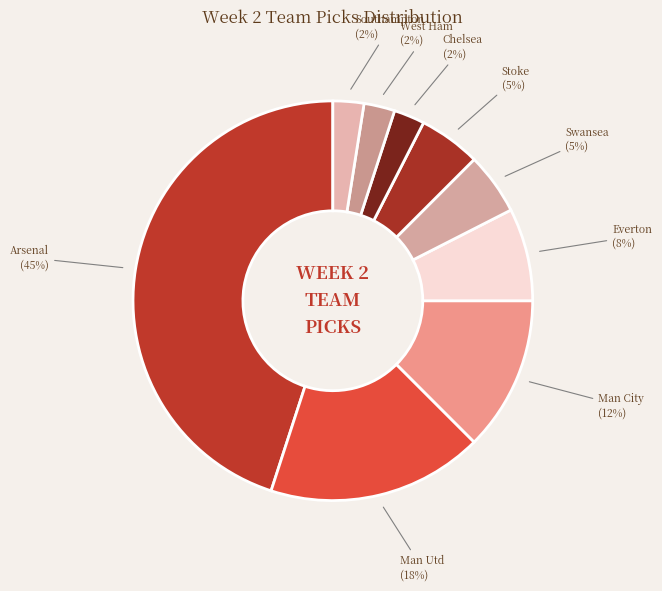

Rank the categories by value from lowest to highest.

Chelsea, West Ham, Southampton, Swansea, Stoke, Everton, Man City, Man Utd, Arsenal